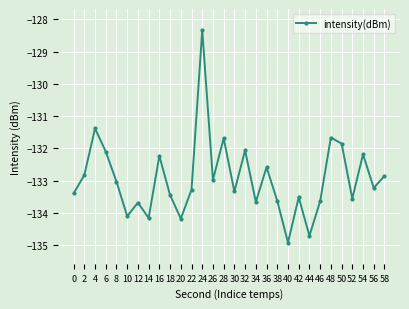

What is the greatest value displayed?

-128.3